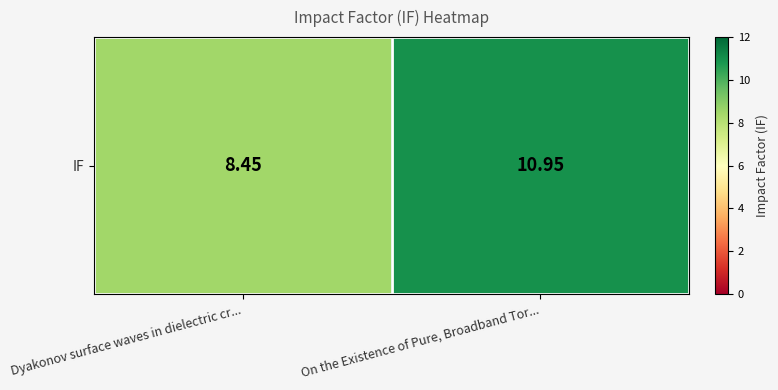

Reading left to right, list all the values displayed in this chart.

8.4	10.9